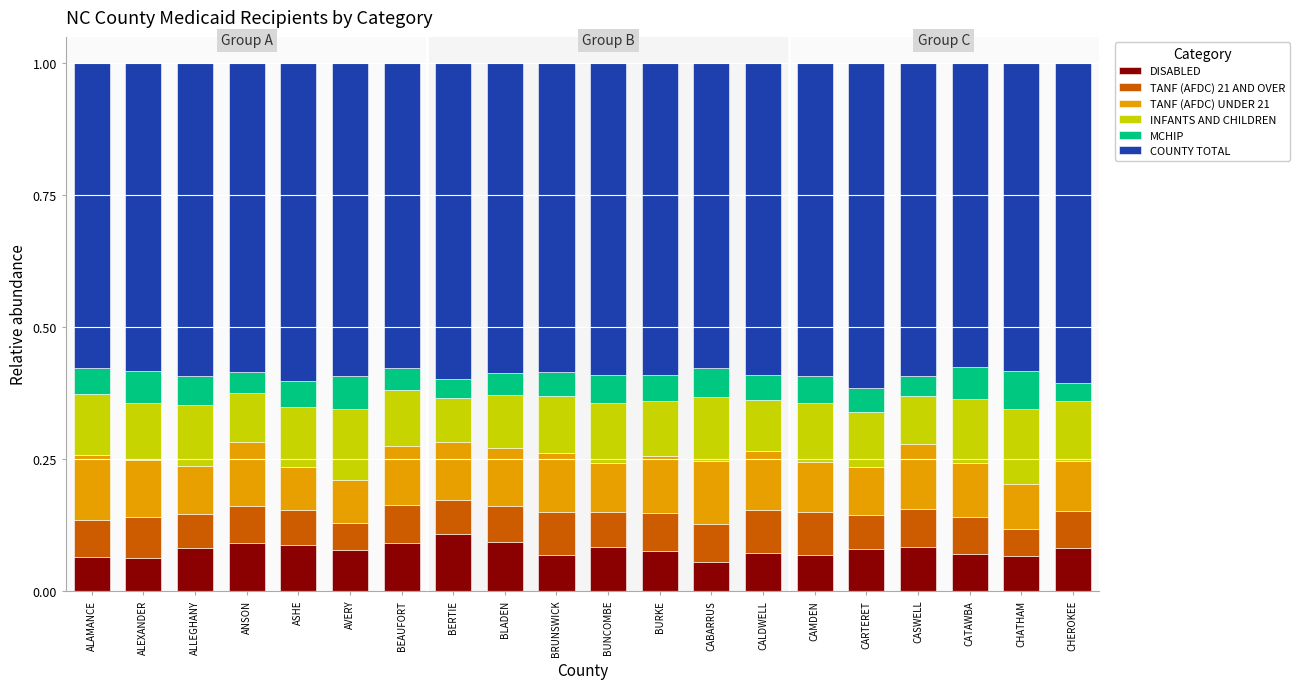

What is the sum of all DISABLED values?

1.6